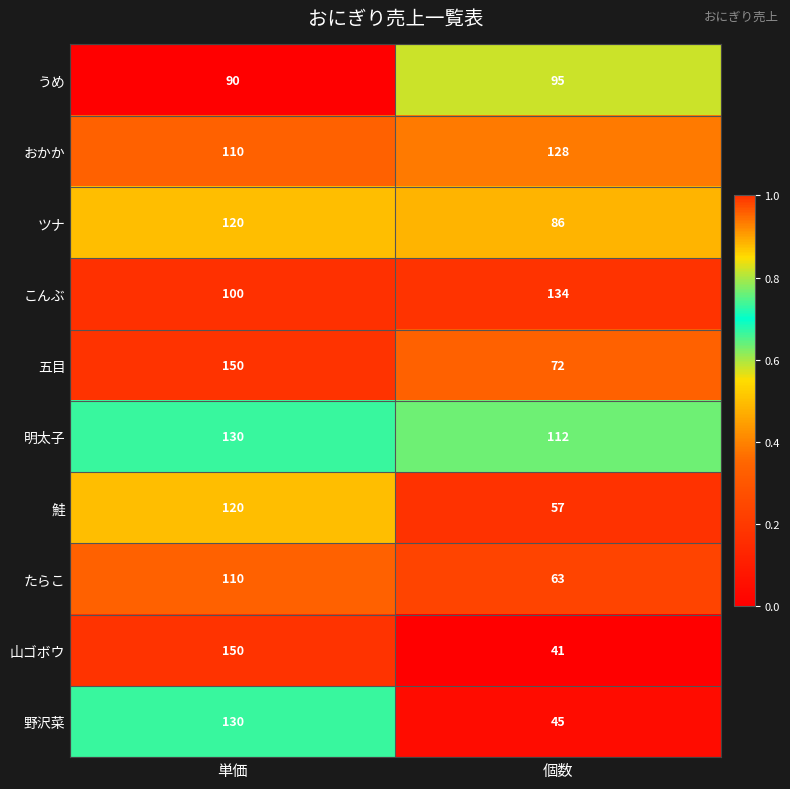

At which category does the chart reach its peak across all series?

単価